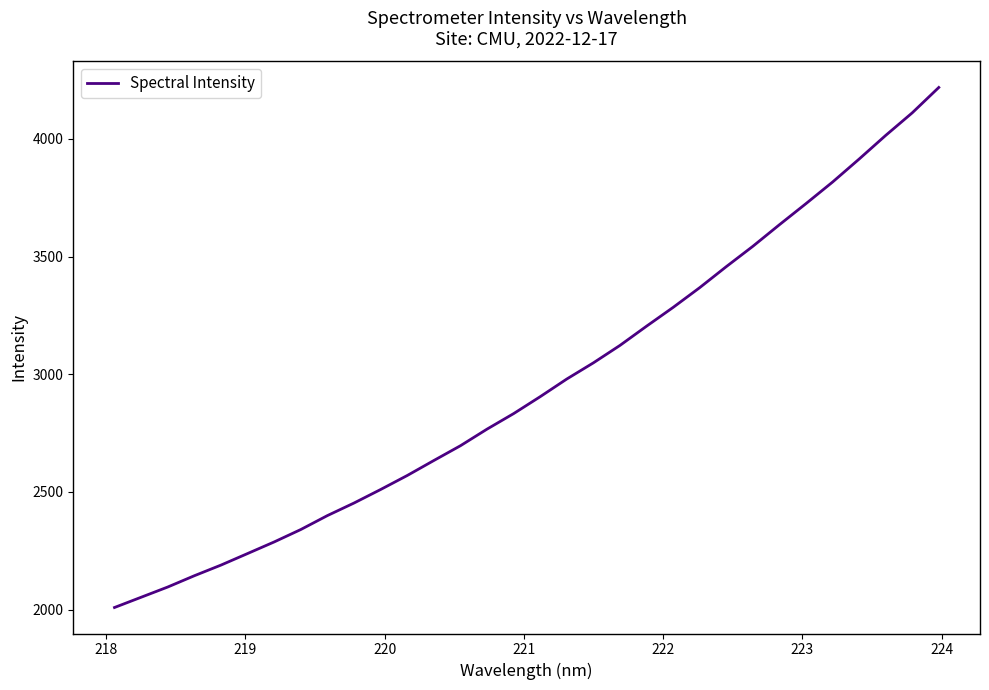

What is the smallest value displayed?

2008.9